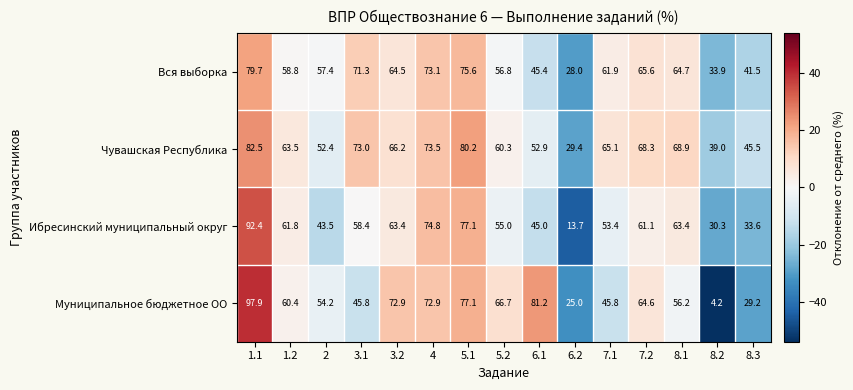

What is the difference between the highest and lowest values at 1.2?

4.7